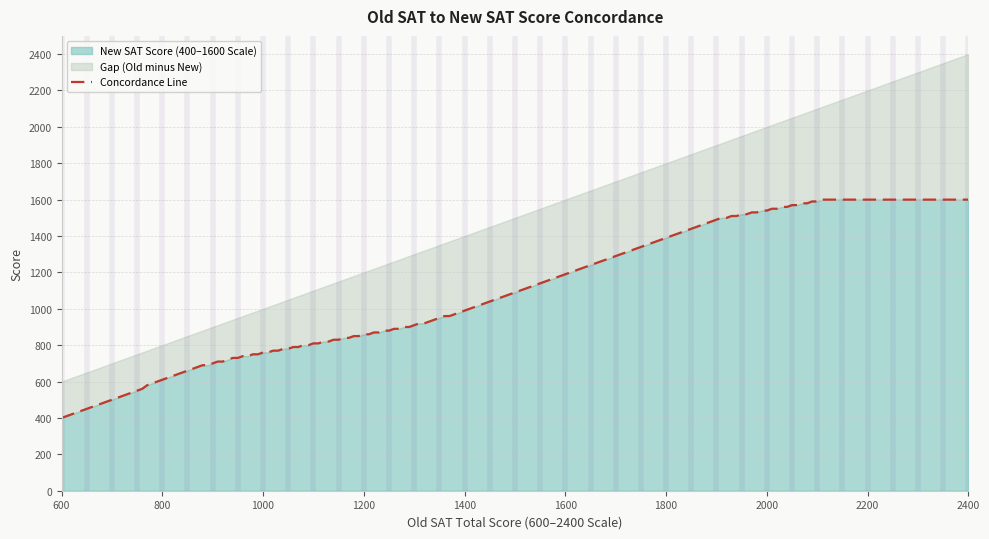

The New SAT Score (400–1600 Scale) series shows 990 at 1400. True or false?

True